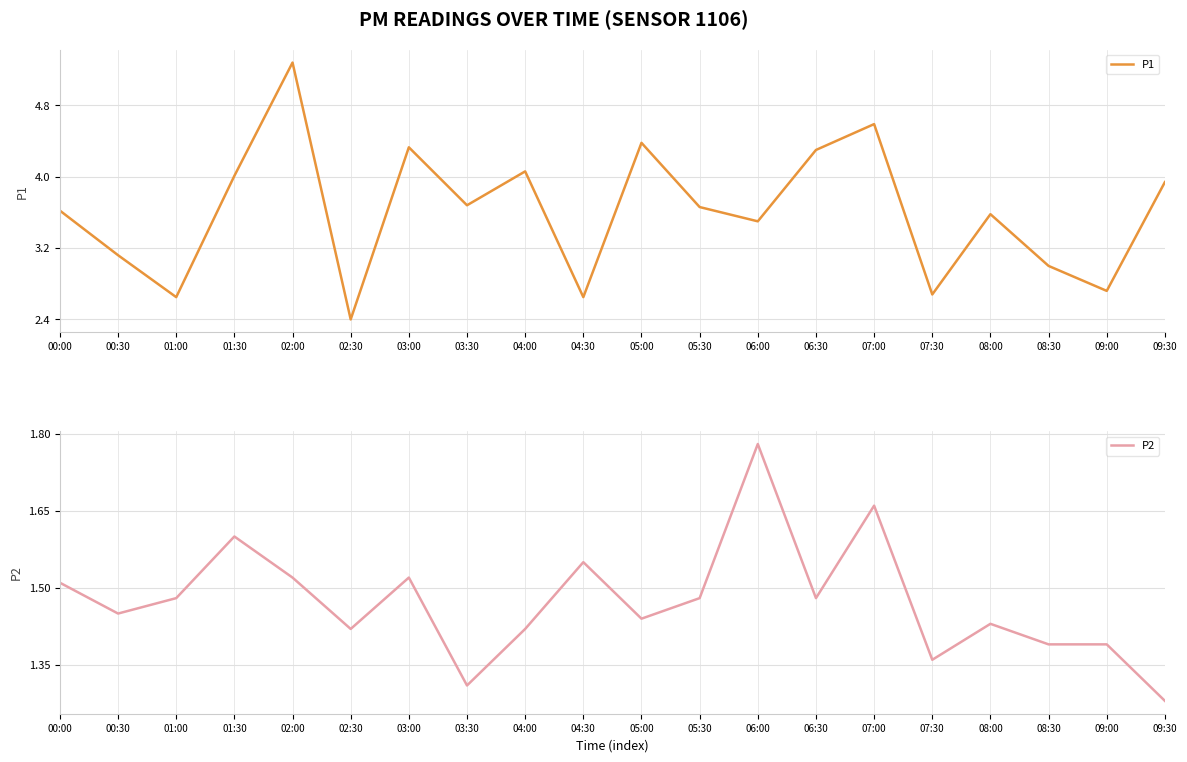

Rank the series by their maximum value, from lowest to highest.

P2, P1